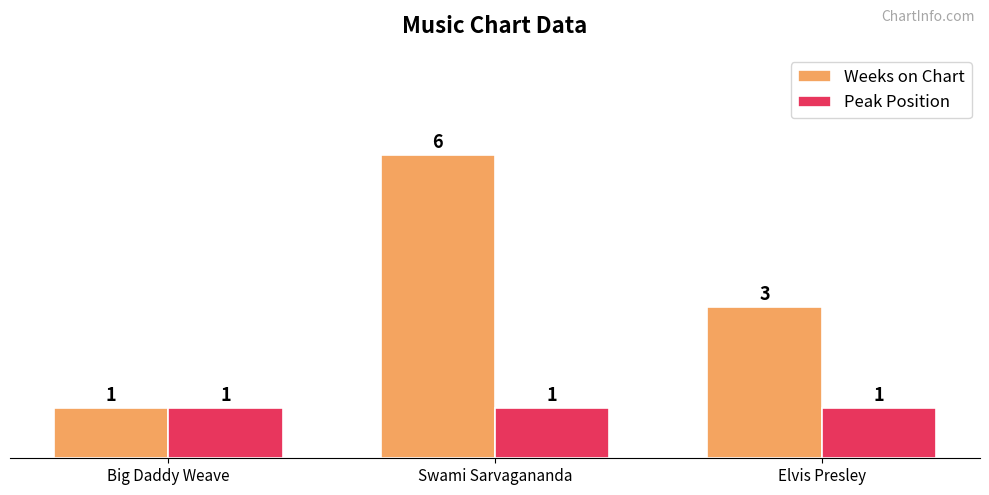

Rank the categories by Weeks on Chart value from highest to lowest.

Swami Sarvagananda, Elvis Presley, Big Daddy Weave